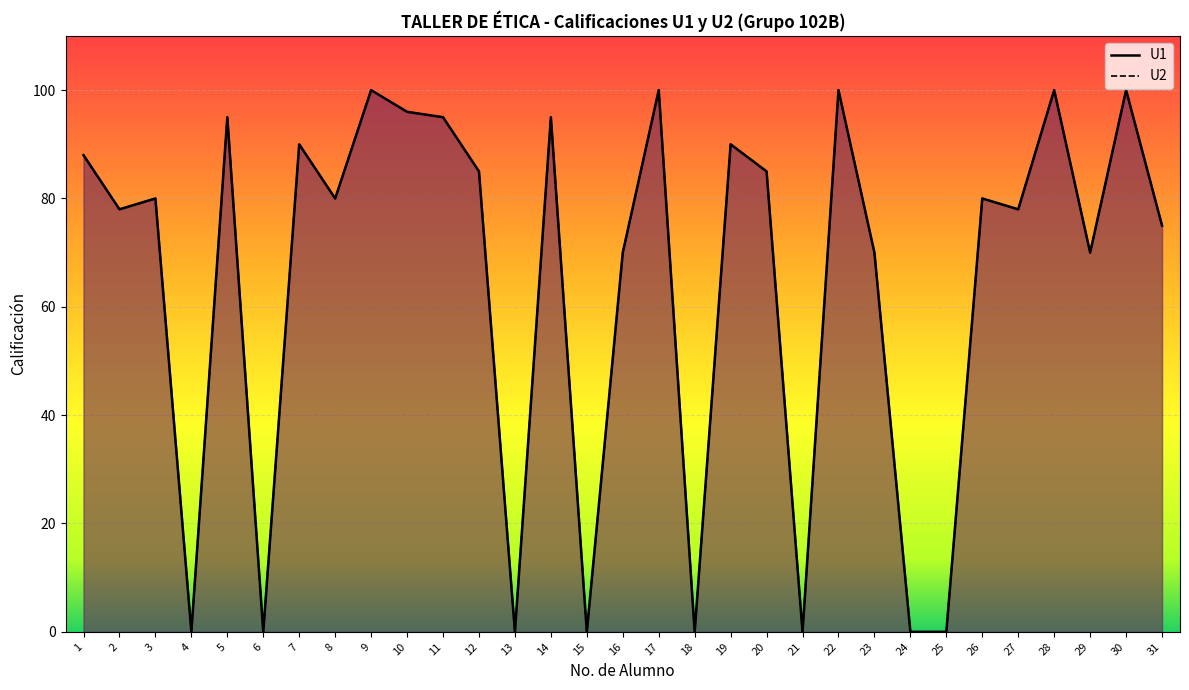

In U2, how many points are lower than both neighbors (excluding endpoints)?

10